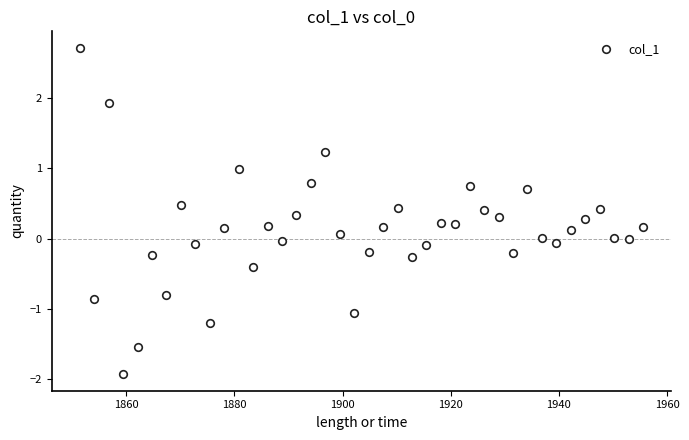

What is the range of Y values (max minus min)?

4.6